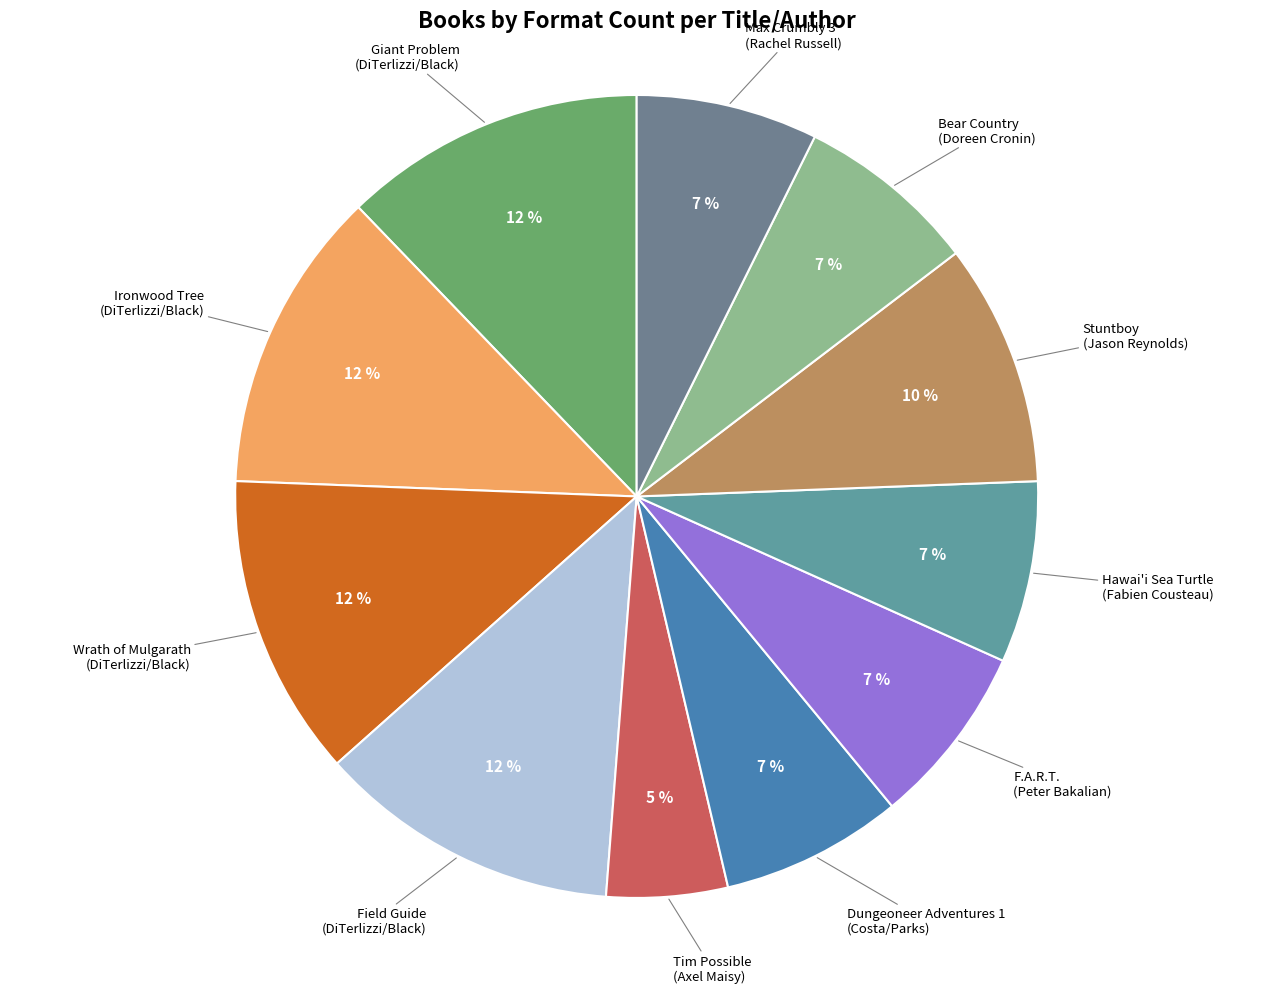

To the nearest percent, what is the difference between the largest and smallest slice percentages?

7%